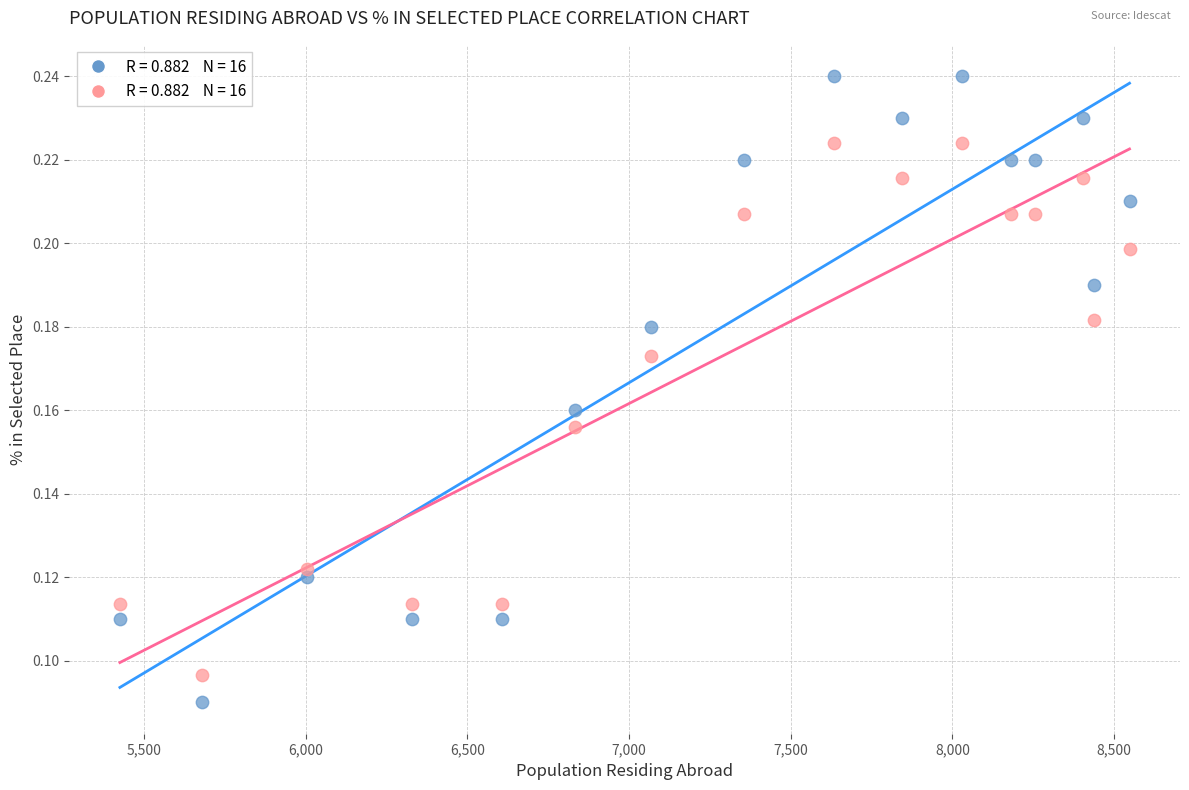

Across all data points, what is the range of X values (max minus min)?

3123.0